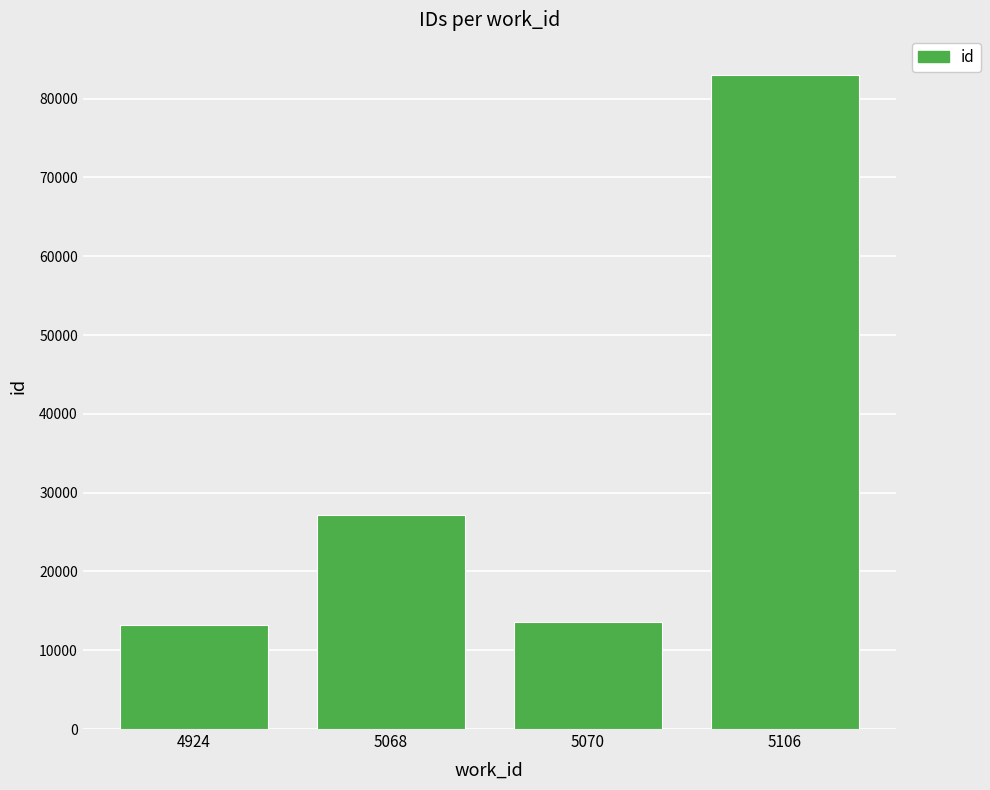

At which category does the chart reach its peak across all series?

5106